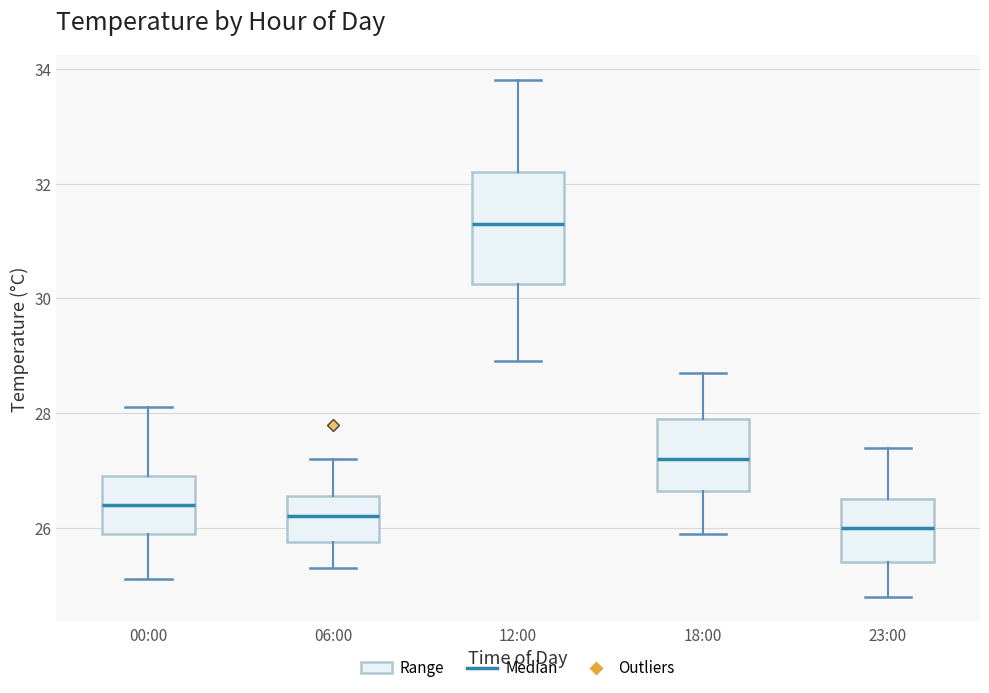

Which box has the highest median line?

12:00